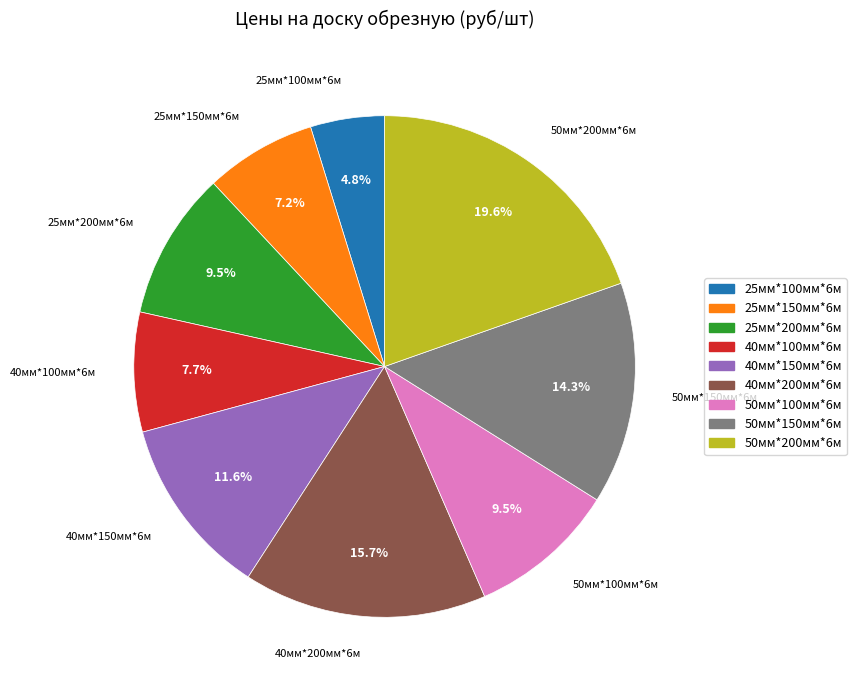

To the nearest percent, what is the average slice percentage?

11%